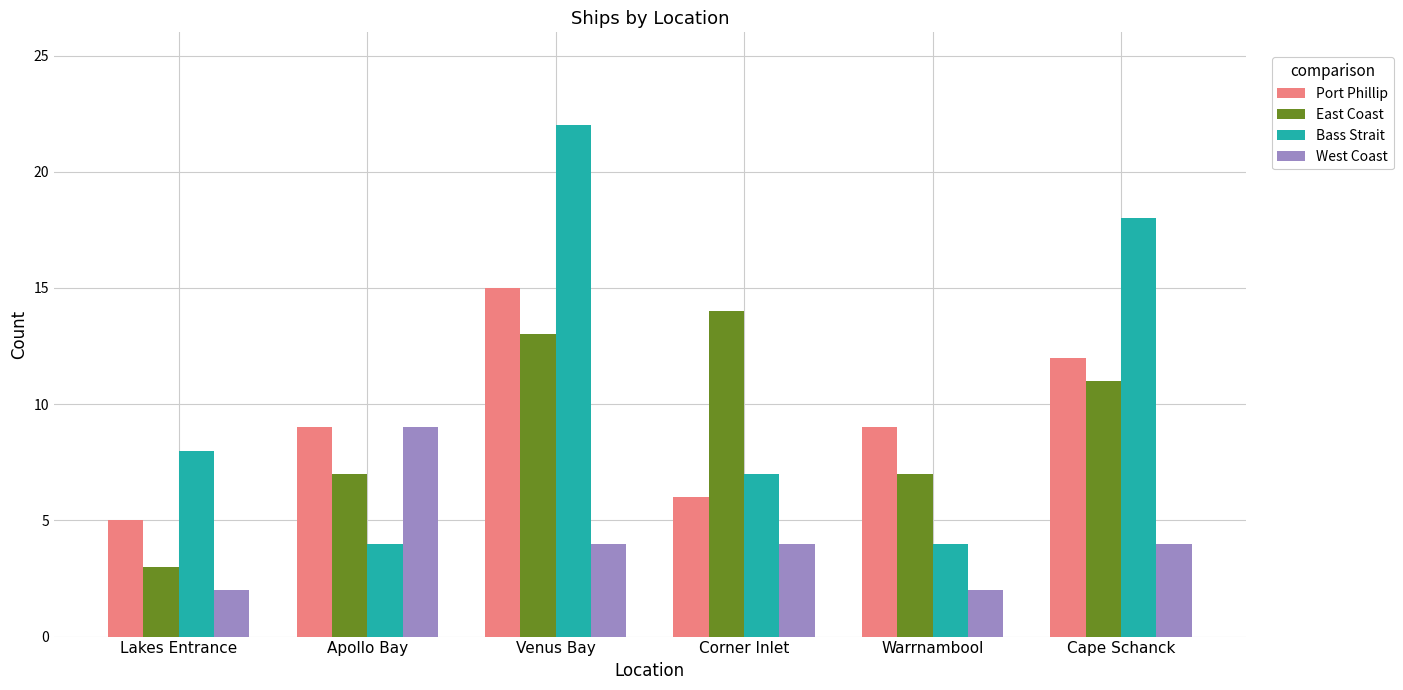

How many Port Phillip values are between 6 and 12?

4